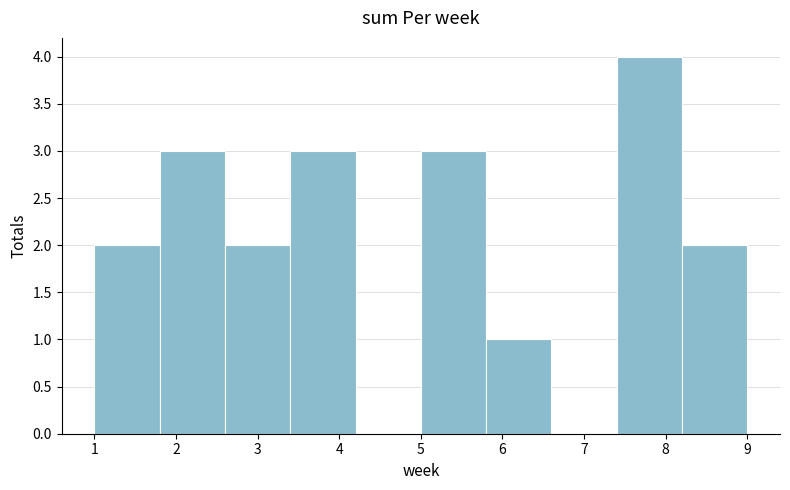

Reading left to right, list every bar in this chart as the range it spans on the x-axis followed by its height. The values are not printed on the chart, so give them approximately, as read against the axis.

1.0 to 1.8: 2
1.8 to 2.6: 3
2.6 to 3.4: 2
3.4 to 4.2: 3
4.2 to 5.0: 0
5.0 to 5.8: 3
5.8 to 6.6: 1
6.6 to 7.4: 0
7.4 to 8.2: 4
8.2 to 9.0: 2